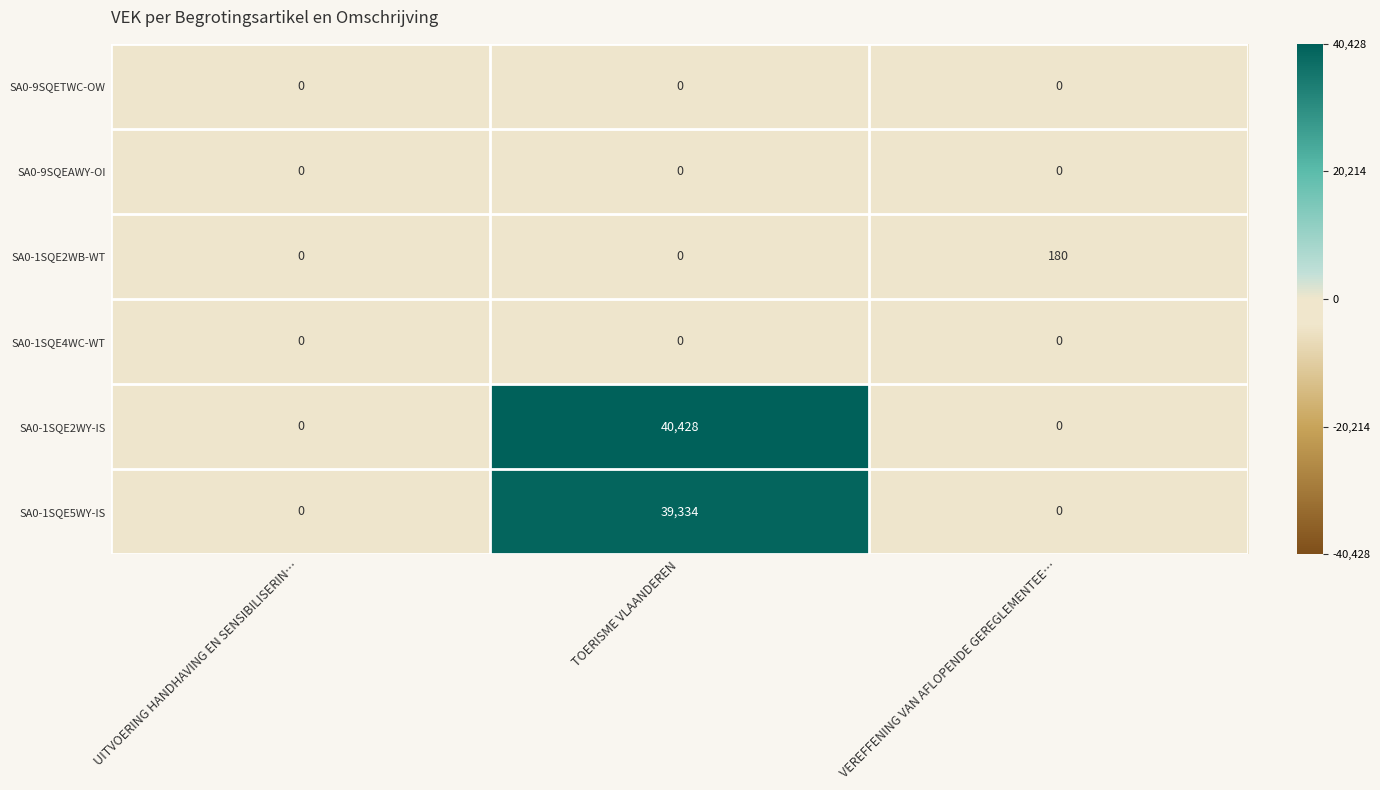

How many series are shown in this chart?

6